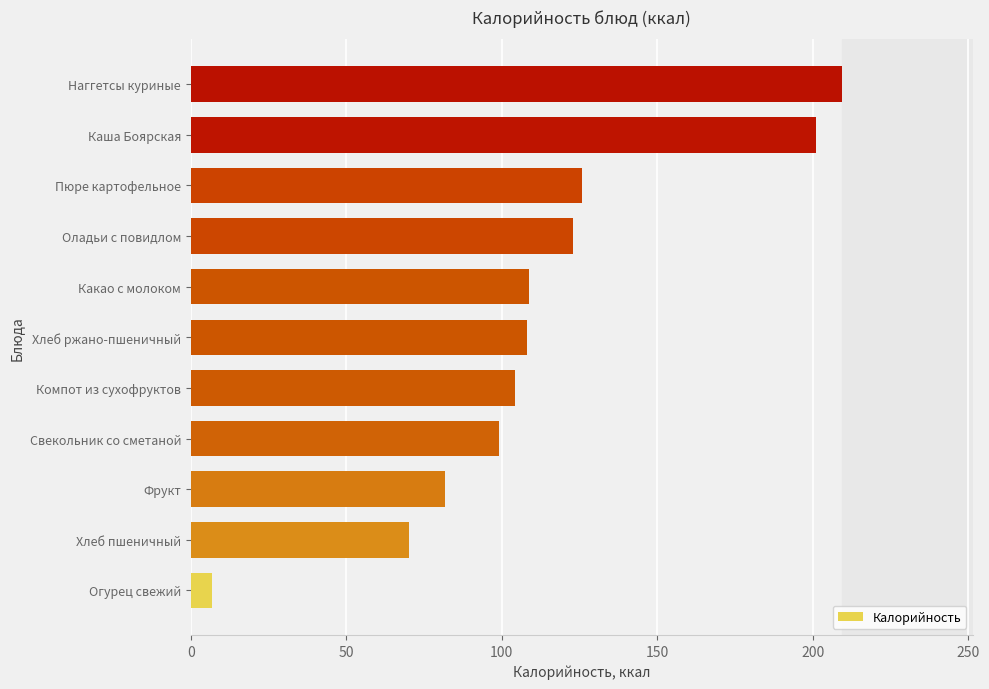

True or false: the data shows 201.2 at Каша Боярская.

True